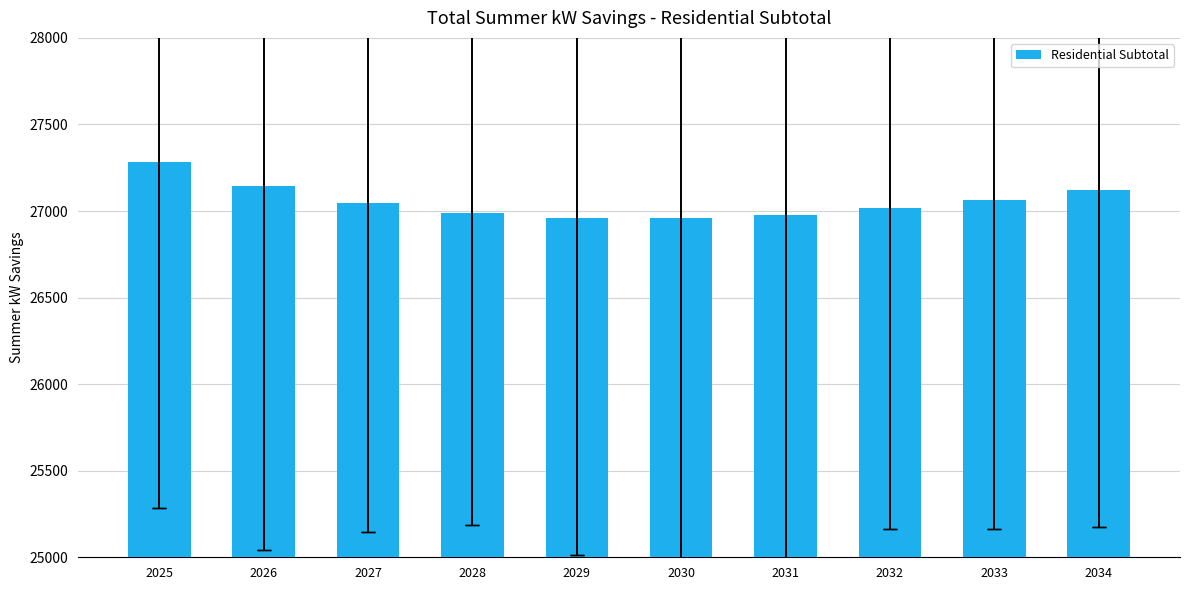

Are the bars horizontal?

No